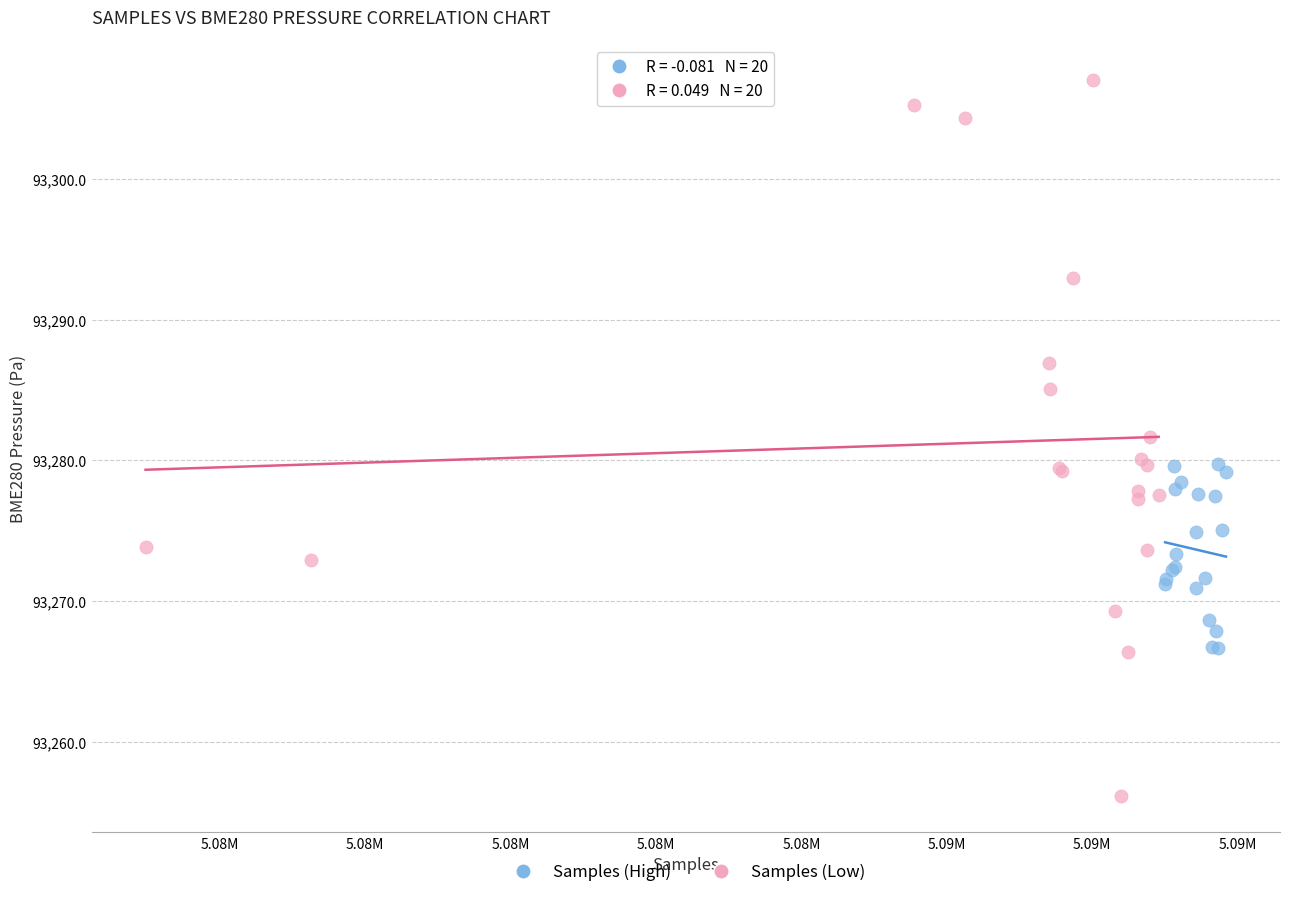

Which series contains the lowest Y value?

Samples (Low)